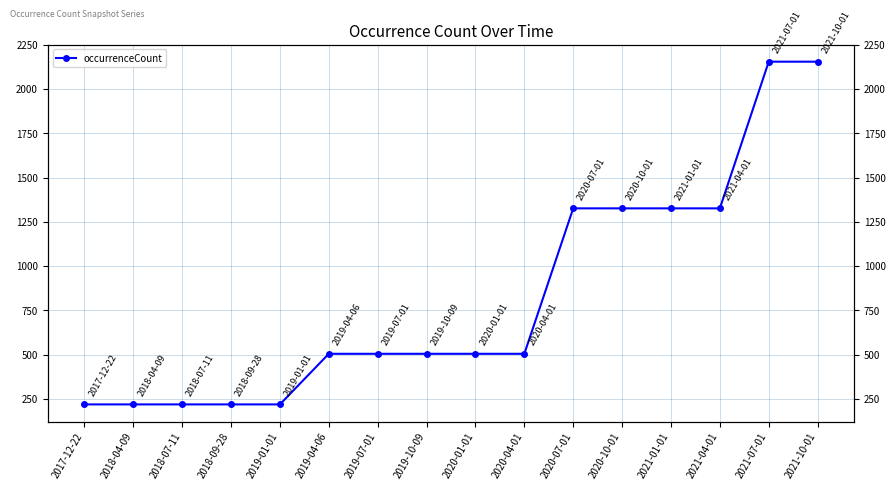

How many series are shown in this chart?

1